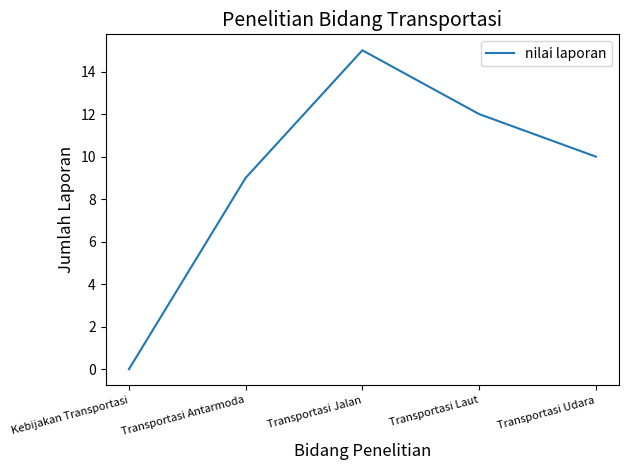

What position from the left is Kebijakan Transportasi?

1